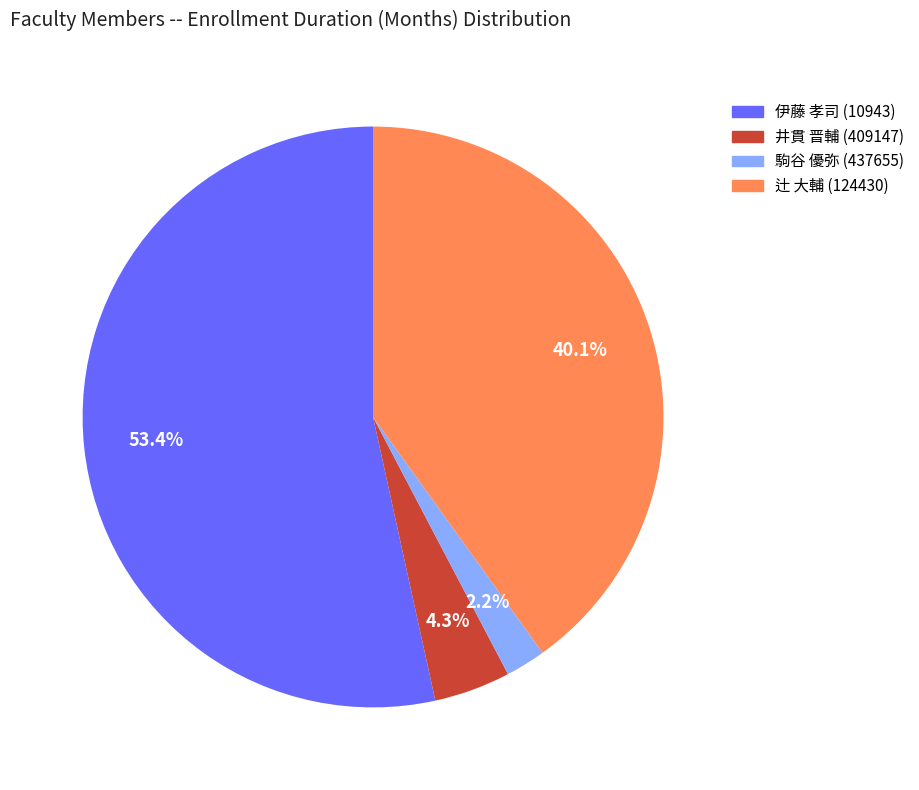

To the nearest percent, what percentage of the pie is 井貫 晋輔 (409147)?

4%